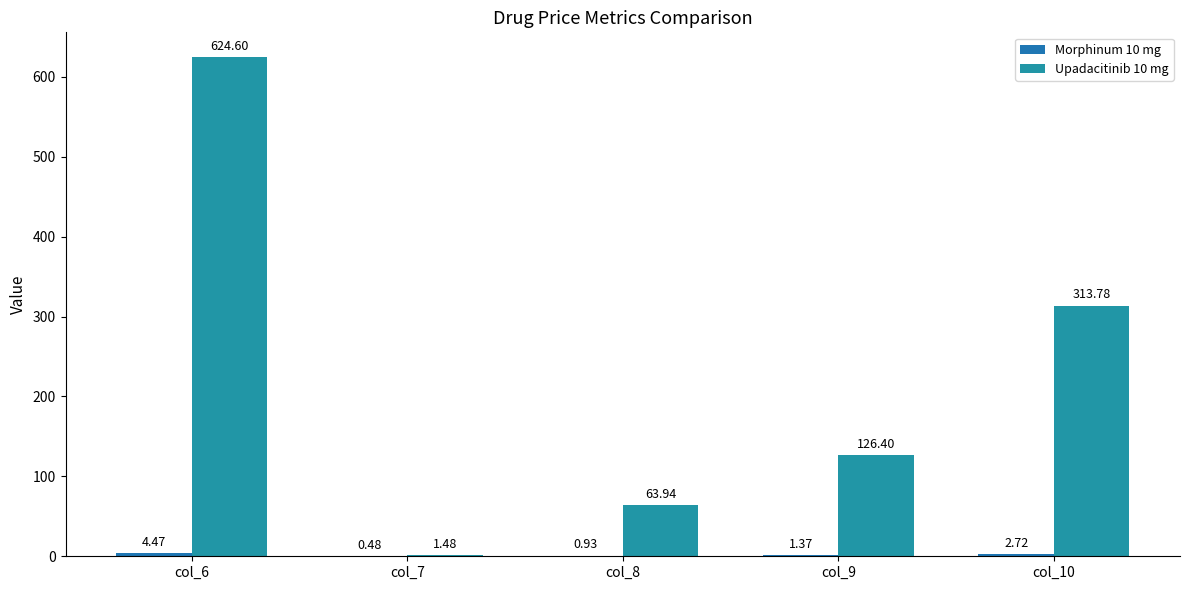

How many groups of bars are there?

5